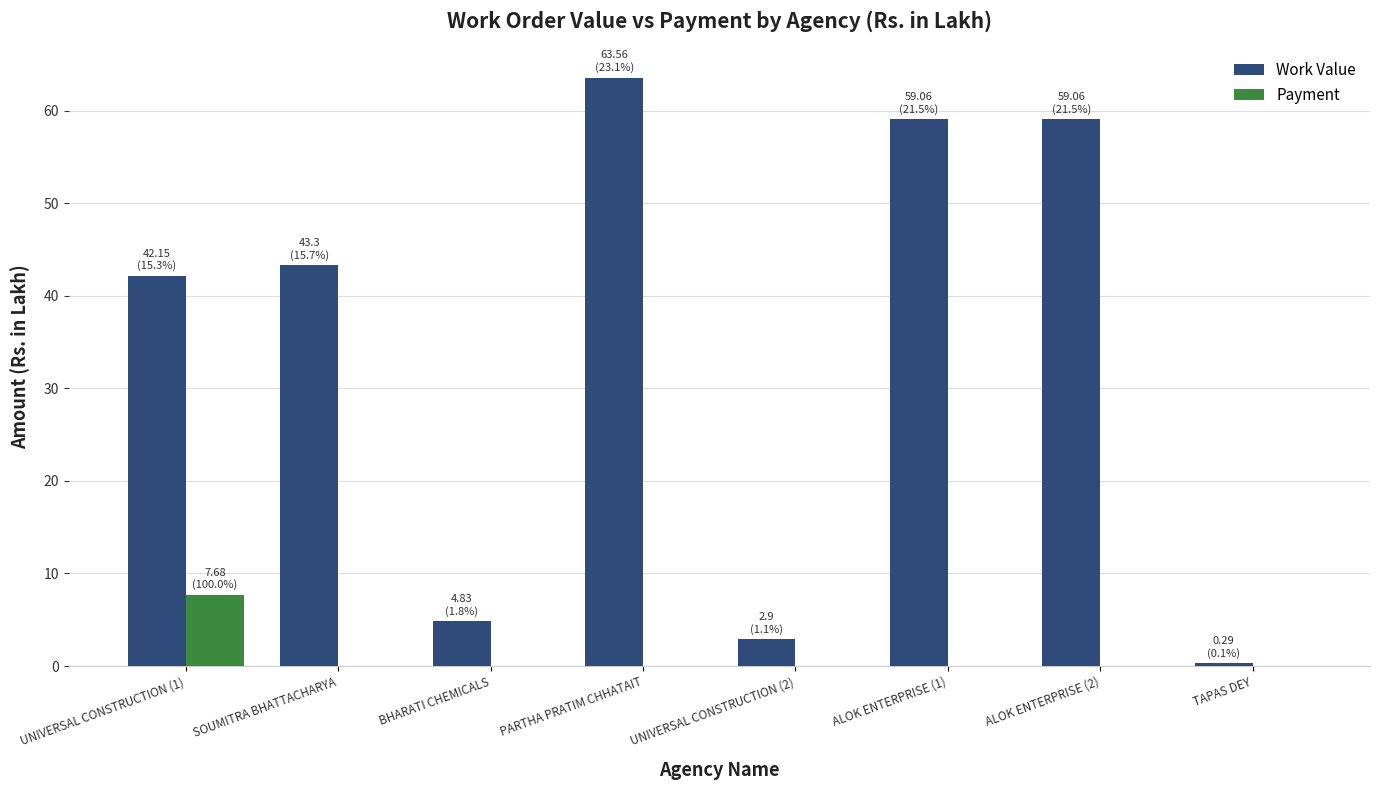

How many groups of bars are there?

8